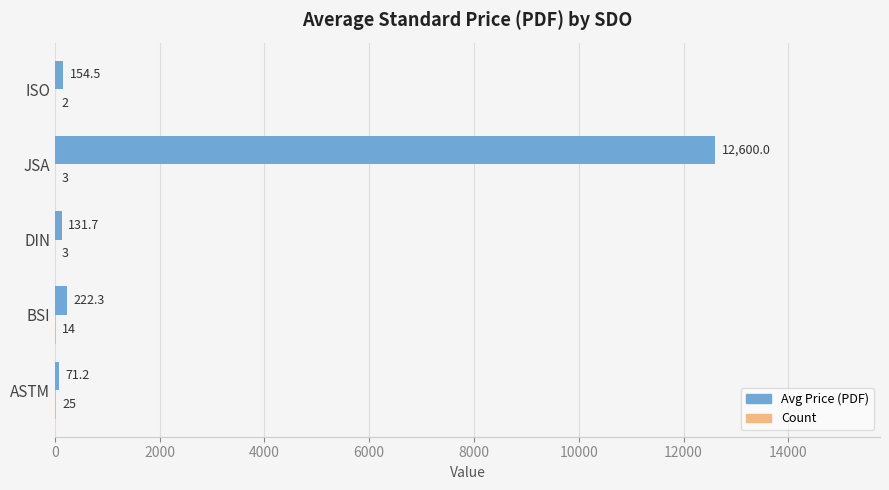

How many values in the Avg Price (PDF) series exceed 154?

3